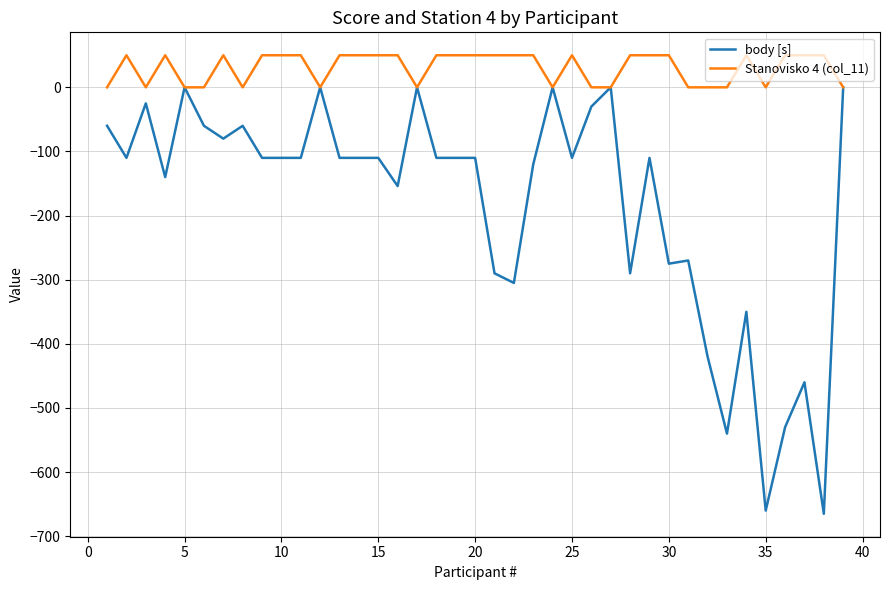

Which series has the largest total across all categories?

Stanovisko 4 (col_11)